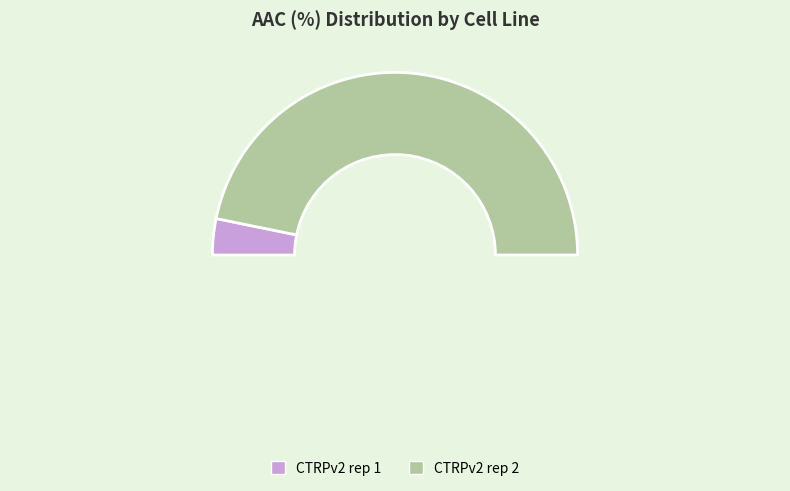

Which has a higher value, CTRPv2 rep 1 or CTRPv2 rep 2?

CTRPv2 rep 2